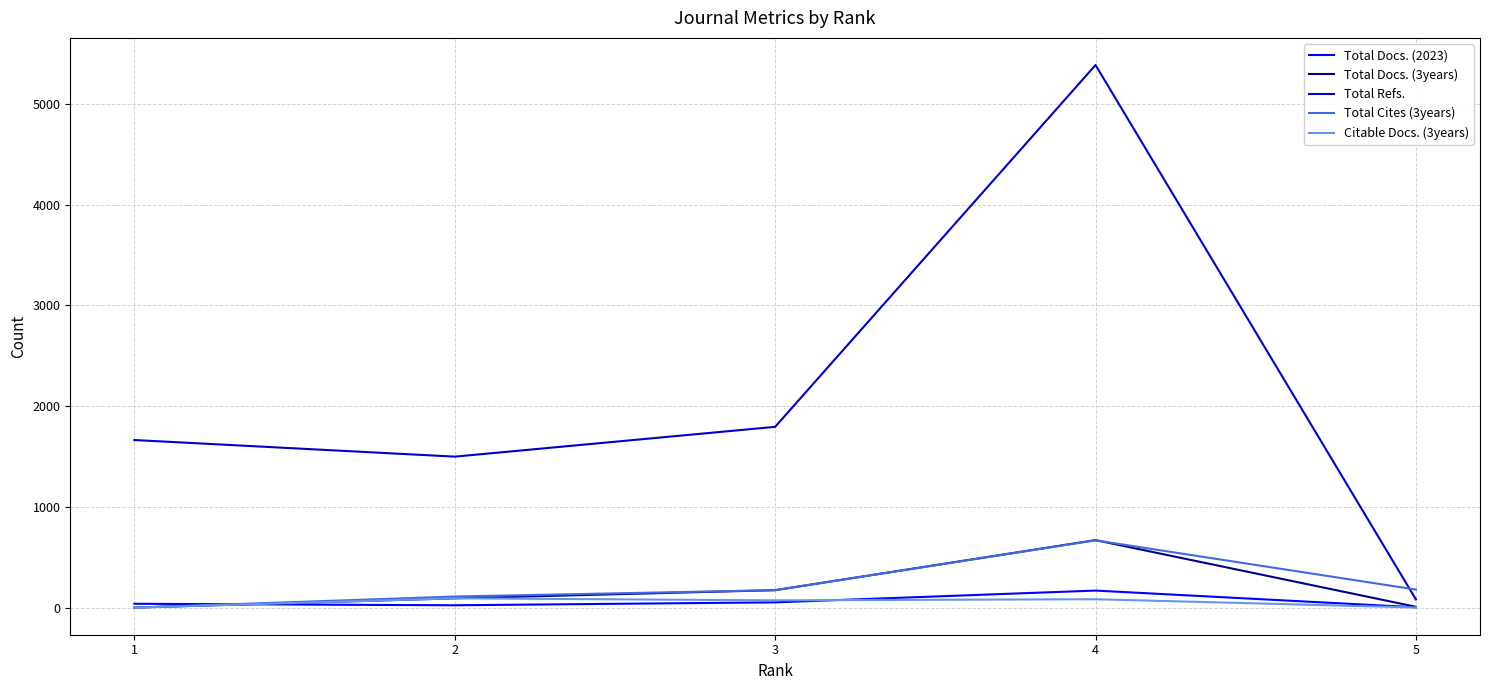

Is the value of Total Refs. at 3 greater than the value of Total Docs. (2023) at 1?

Yes